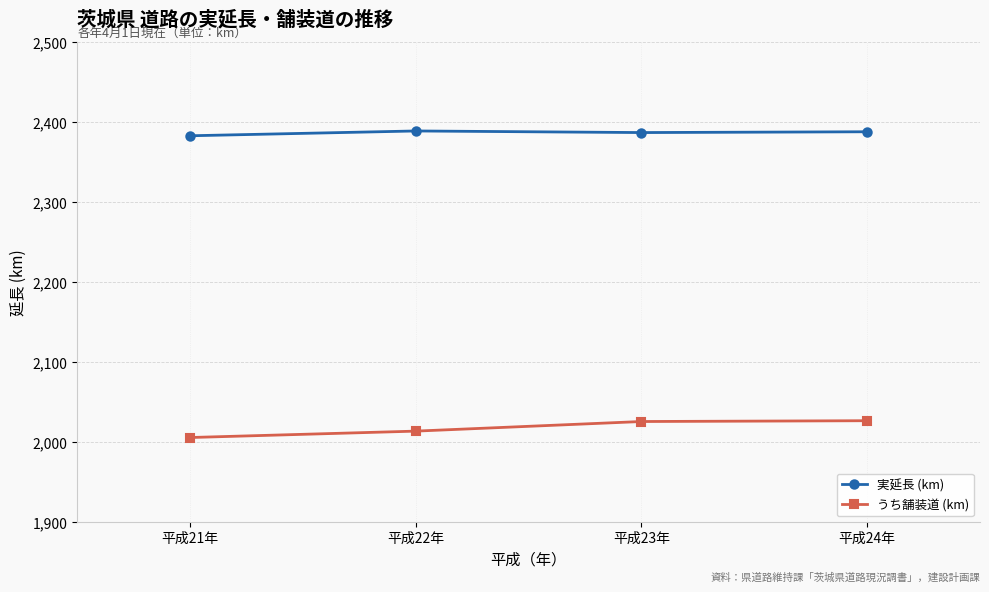

What is the lowest value of the 実延長 (km) series?

2383